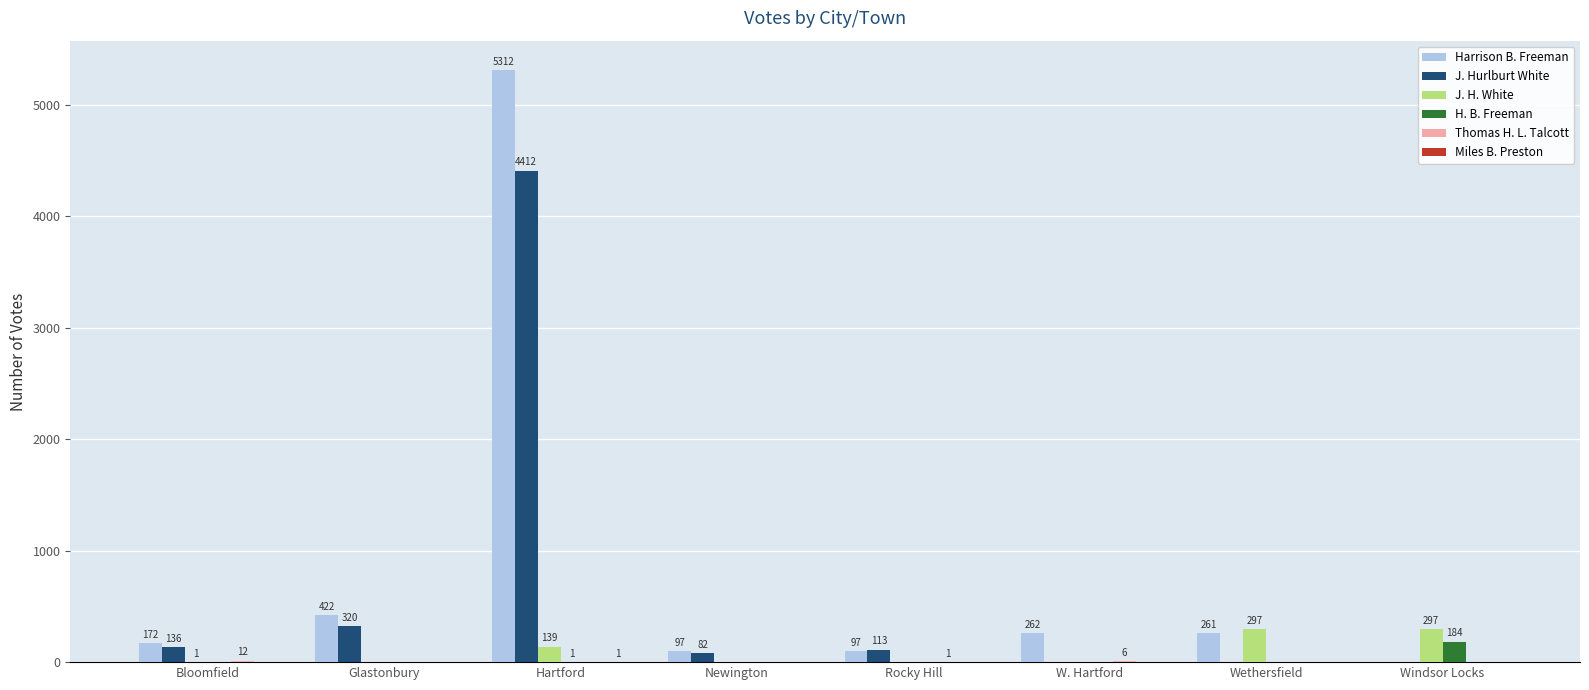

The J. H. White series shows 0 at Newington. True or false?

True